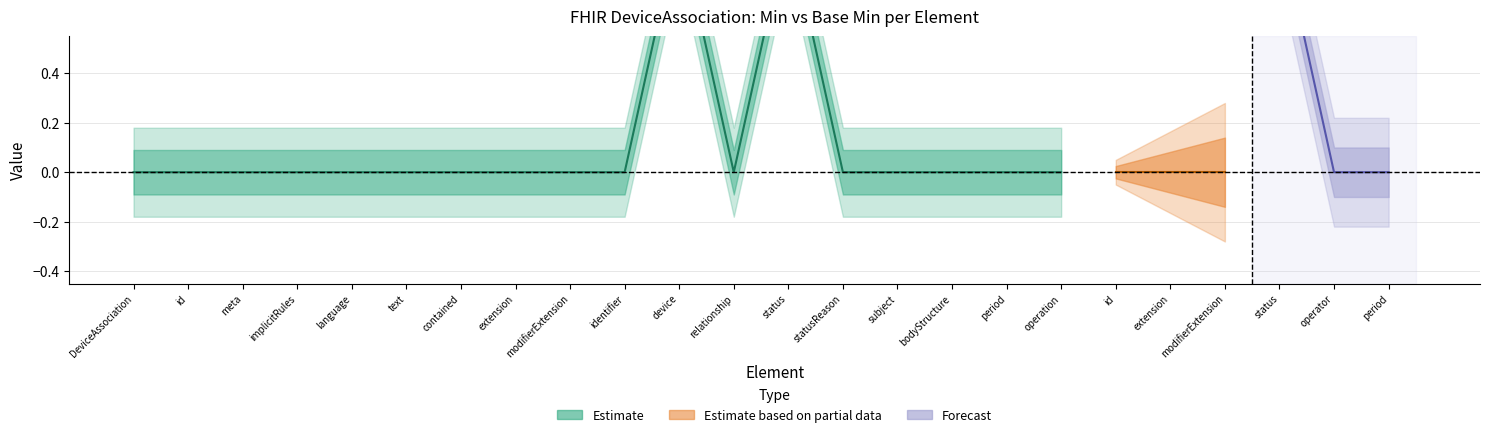

True or false: Min has more than 2 interior local peaks.

True